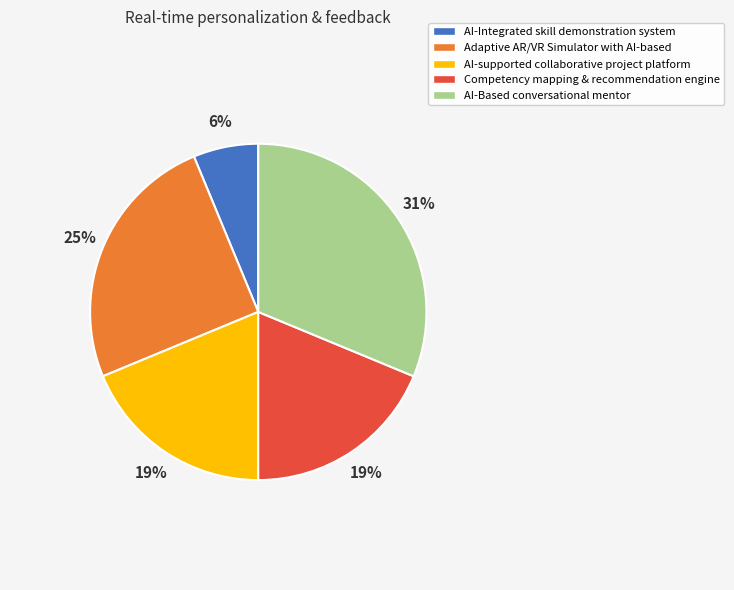

How many segments does this pie chart have?

5